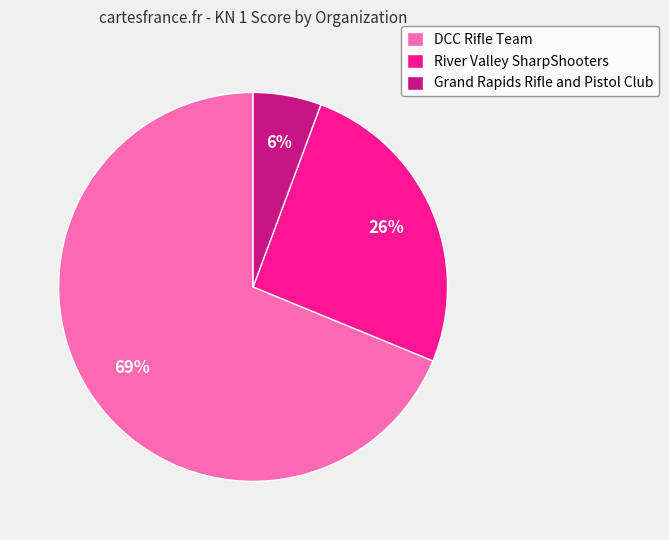

Rank the categories by value from highest to lowest.

DCC Rifle Team, River Valley SharpShooters, Grand Rapids Rifle and Pistol Club